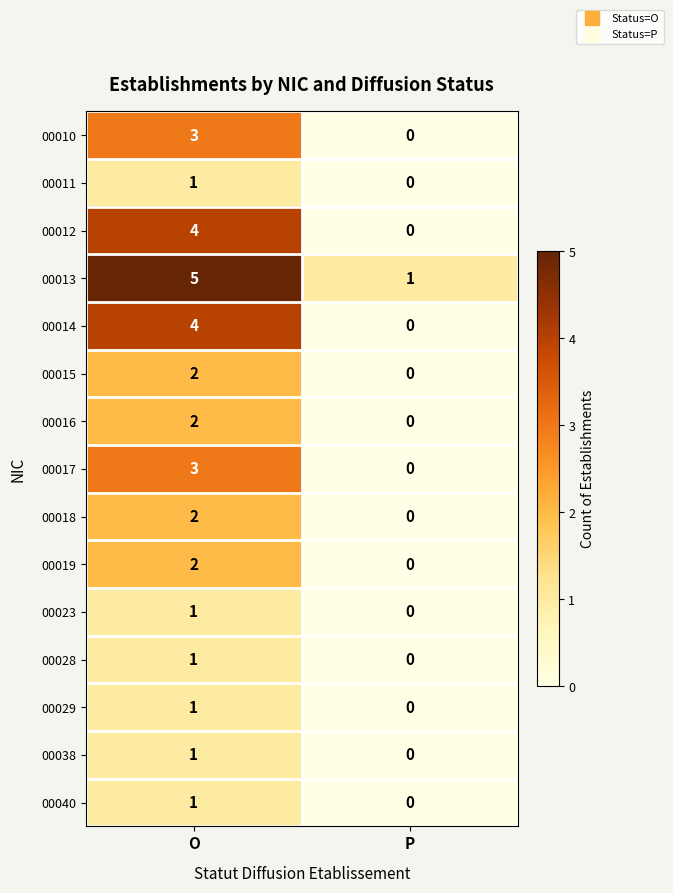

Rank the categories by 00023 value from lowest to highest.

P, O